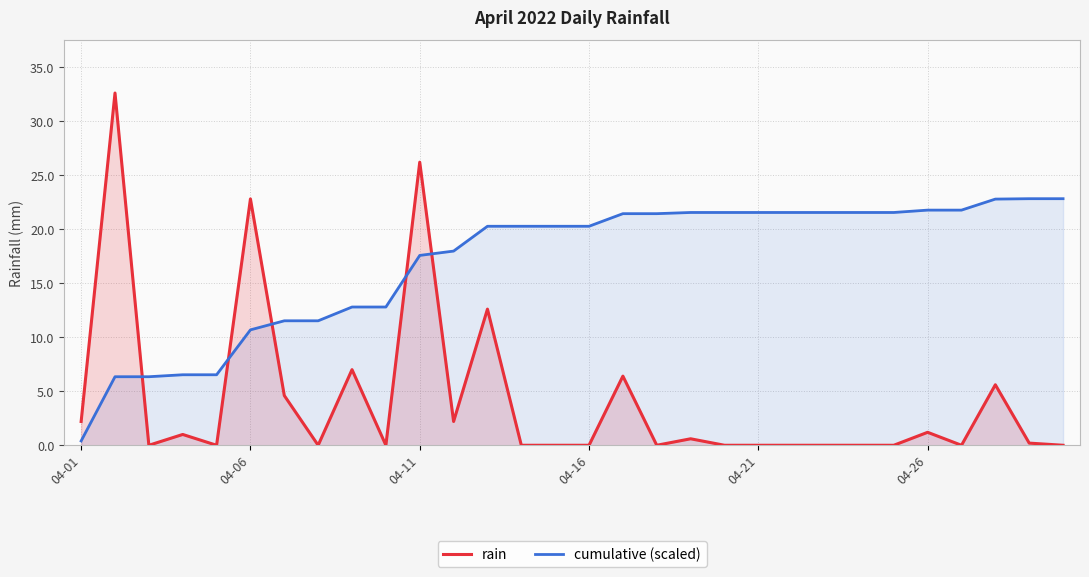

Which series ends up on top after the final intersection of cumulative (scaled) and rain?

cumulative (scaled)